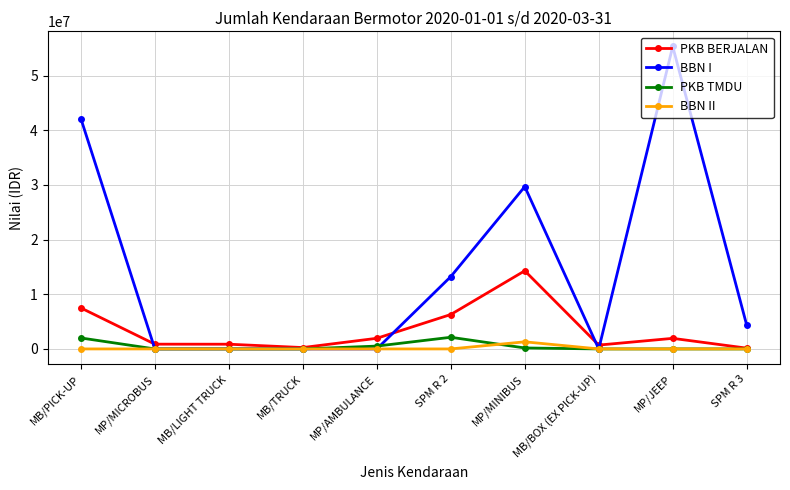

What value does the BBN I series have at MP/MINIBUS?

29700000